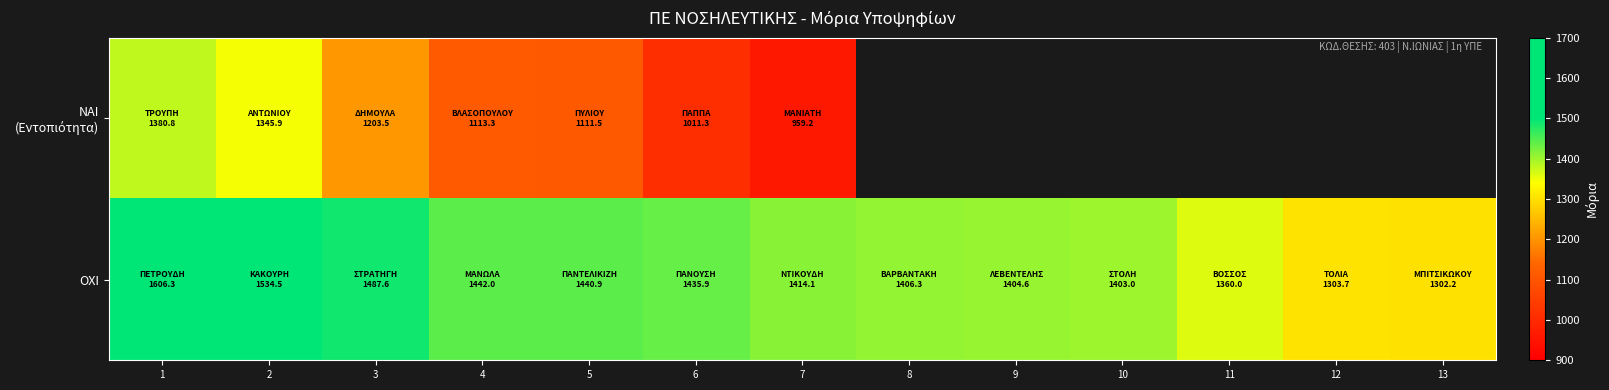

Which series changed the most between 6 and 10?

ΟΧΙ